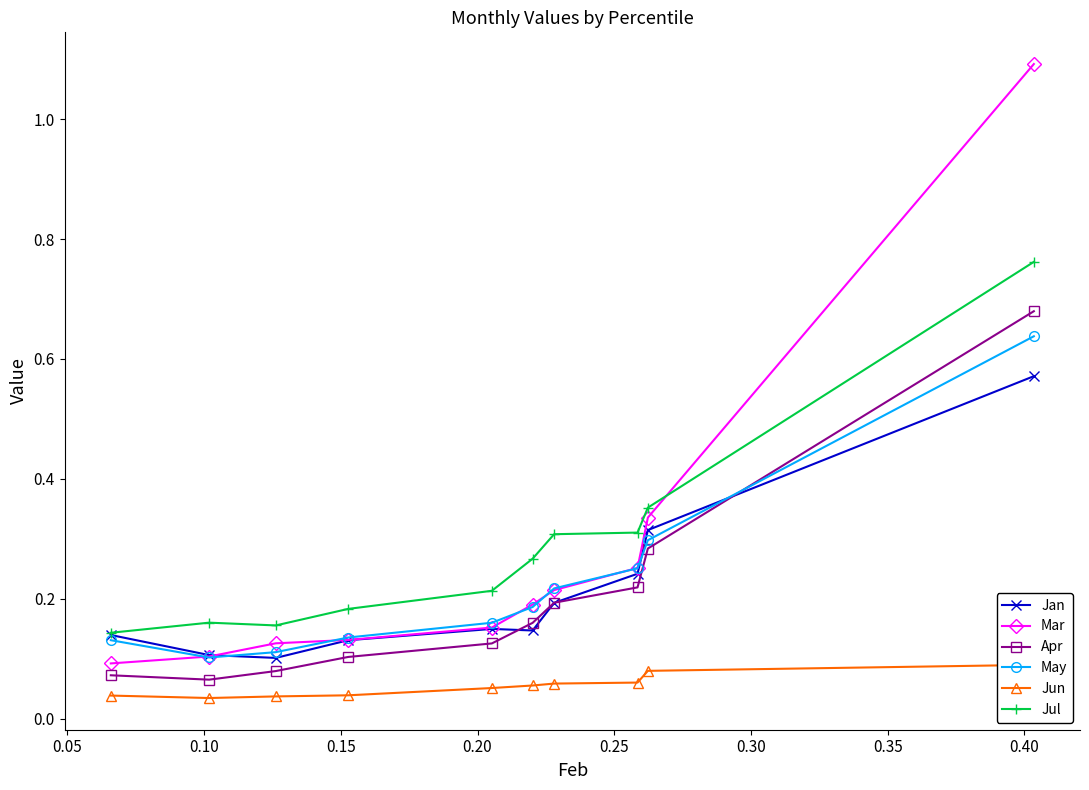

How many May values are between 0 and 1?

10